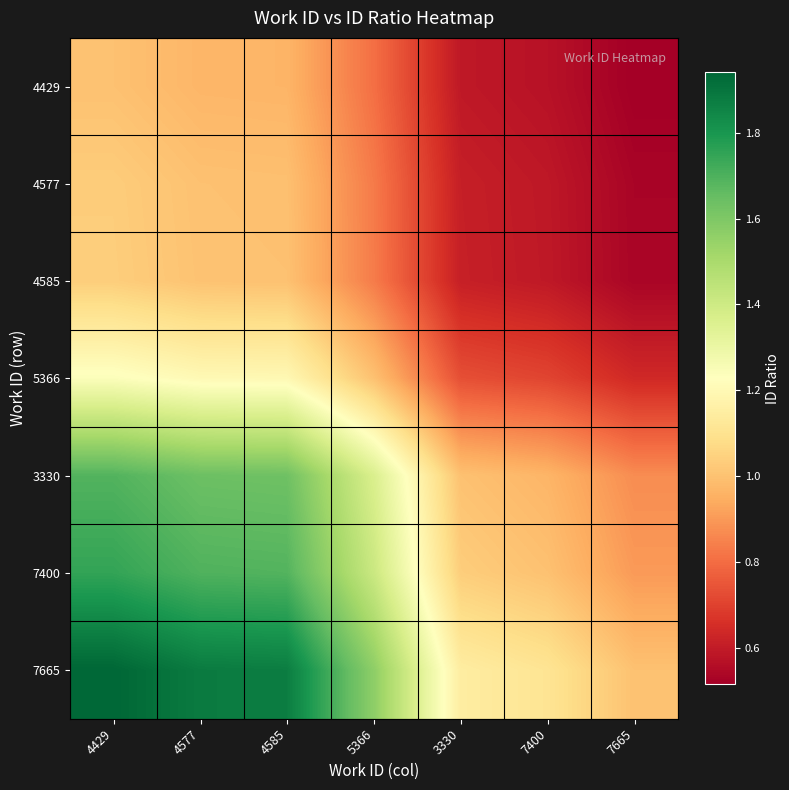

At which category does the chart reach its minimum across all series?

7665